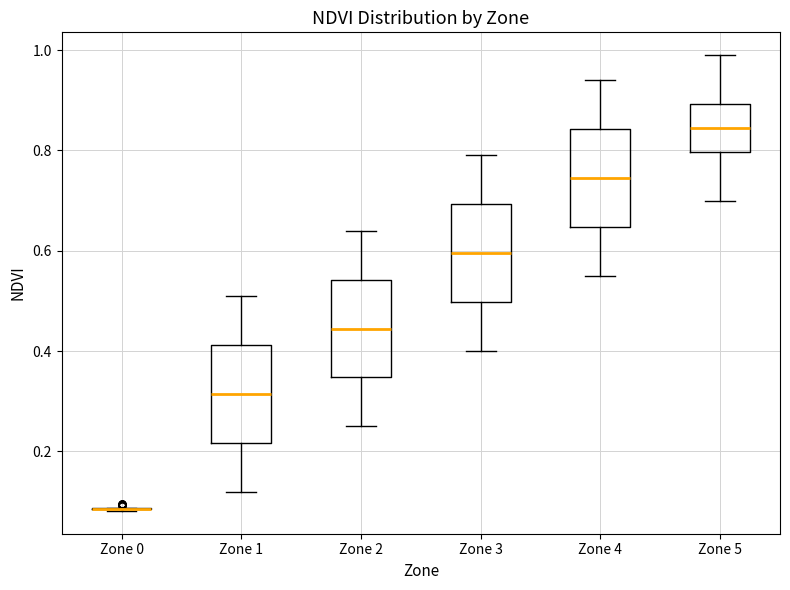

Reading left to right, transcribe this box plot: for each box, give where its median line is, the range the box spans, and where its two whiskers end, as read against the y-axis. The values are not printed on the chart, so give them approximately, as read against the axis.

Zone 0: box collapsed to a line at 0.08, whiskers 0.08 to 0.08
Zone 1: median 0.32, box 0.22 to 0.42, whiskers 0.12 to 0.52
Zone 2: median 0.44, box 0.34 to 0.54, whiskers 0.26 to 0.64
Zone 3: median 0.60, box 0.50 to 0.70, whiskers 0.40 to 0.80
Zone 4: median 0.74, box 0.64 to 0.84, whiskers 0.56 to 0.94
Zone 5: median 0.84, box 0.80 to 0.90, whiskers 0.70 to 1.00